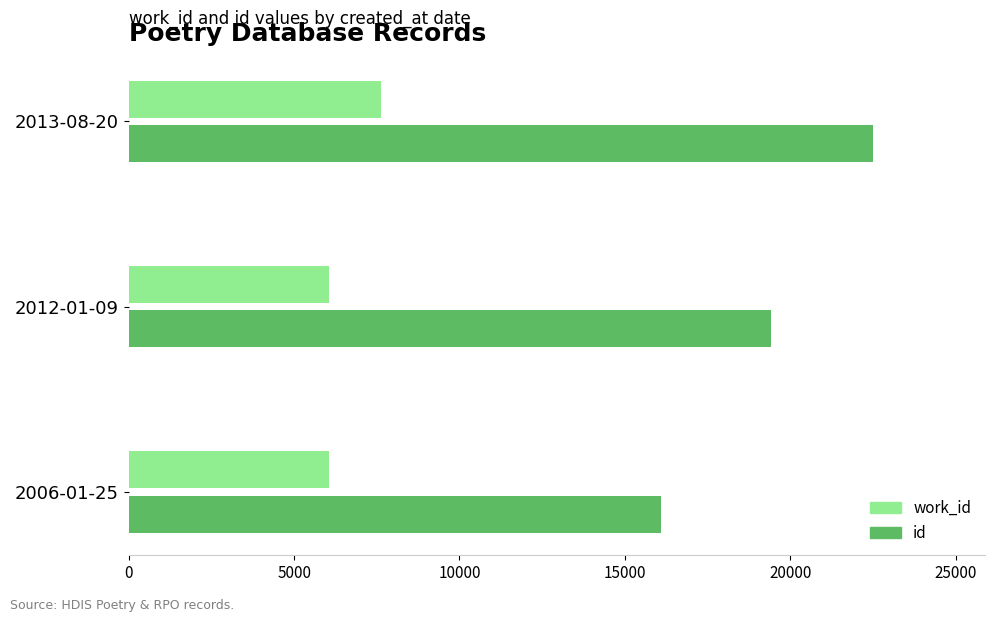

What is the difference between the id values at 2012-01-09 and 2006-01-25?

3342